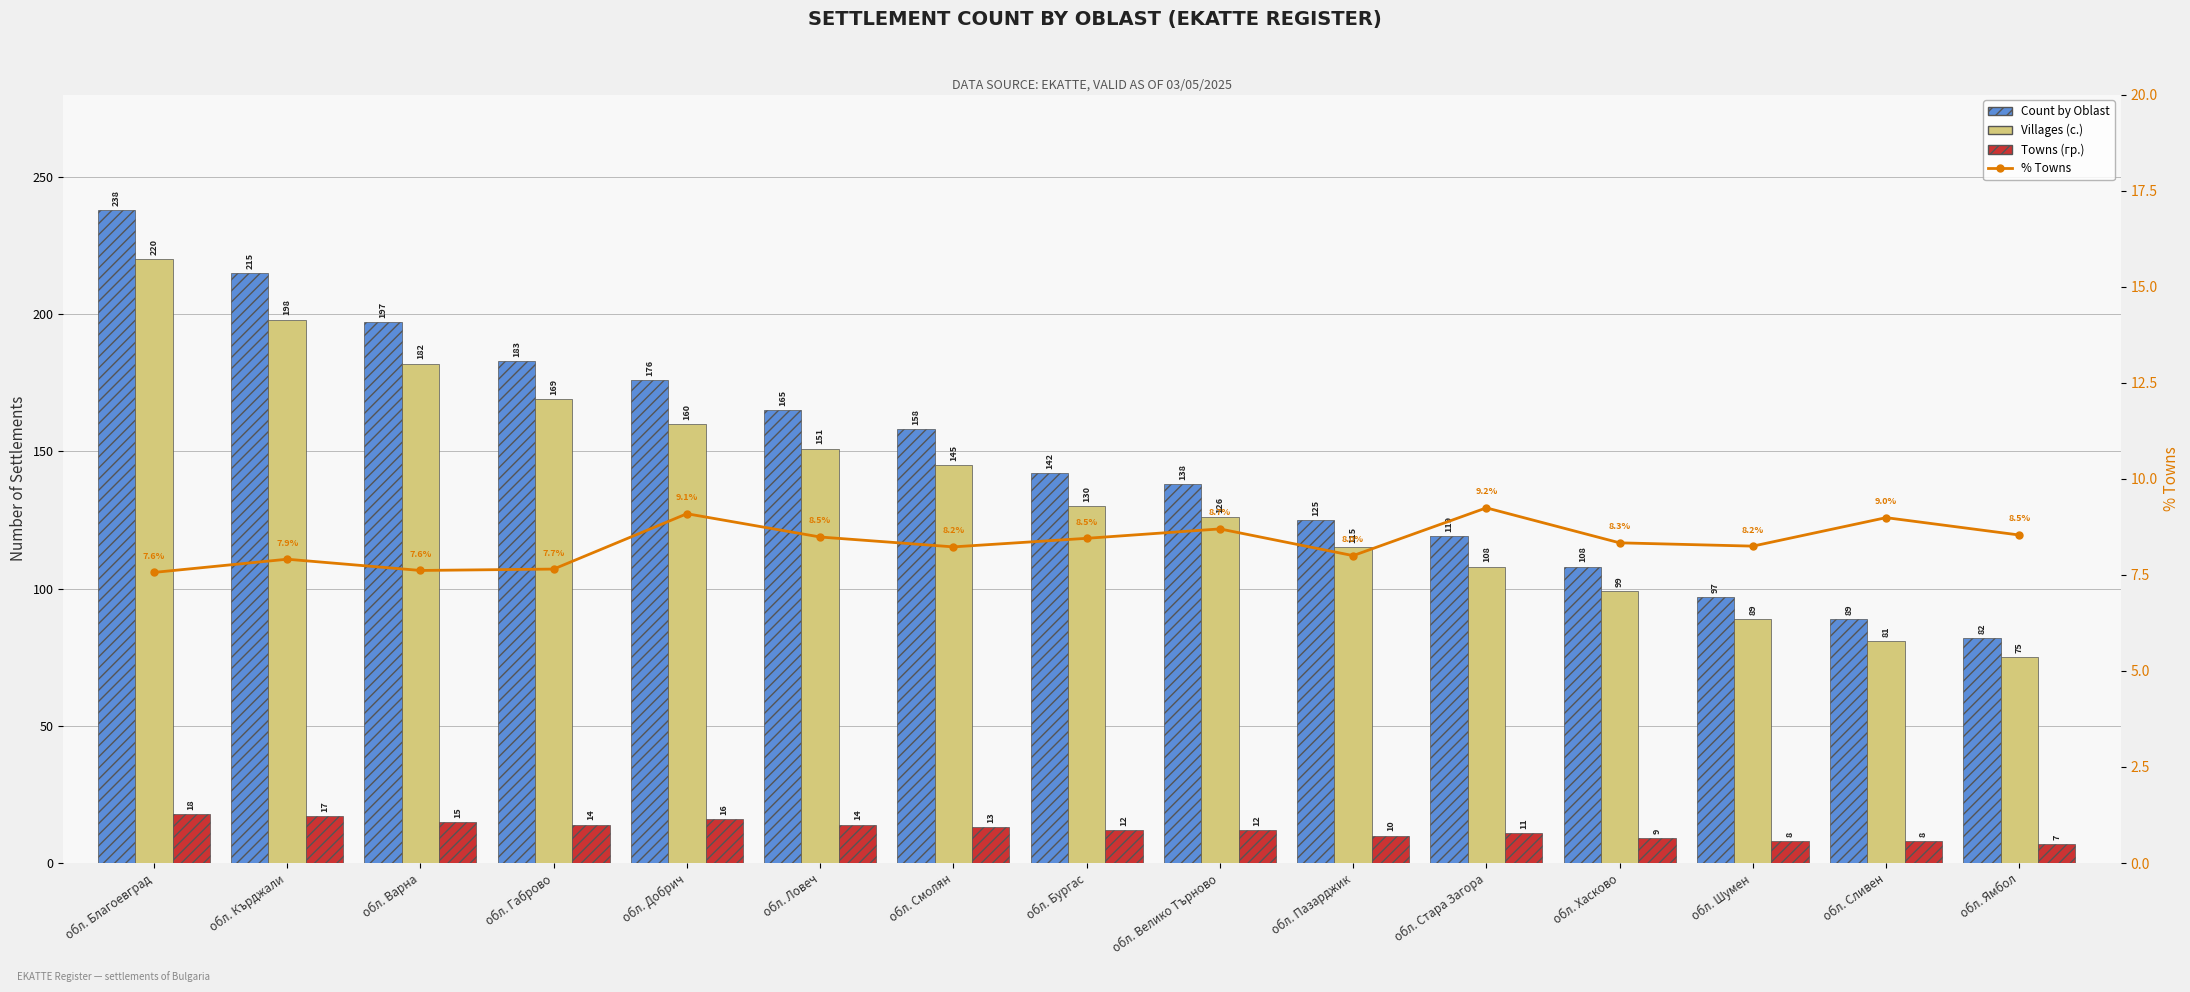

Where does the Villages (с.) series first go above 130?

обл. Благоевград